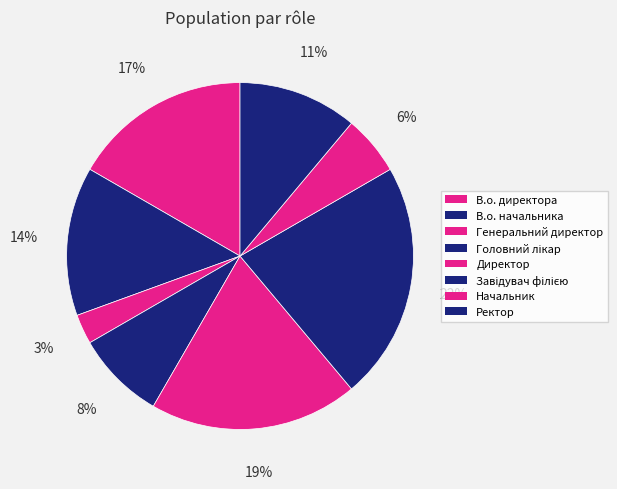

Which slice is the largest?

Завідувач філією